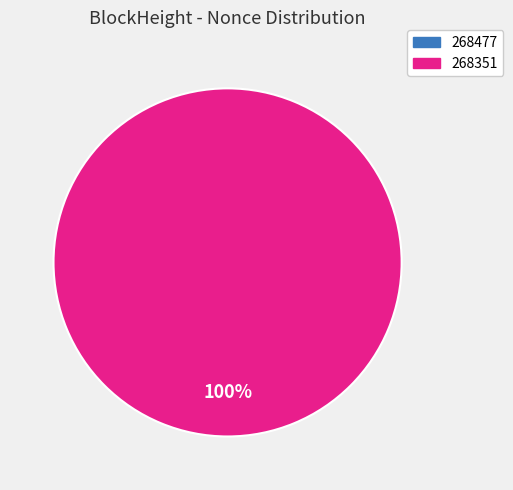

Rank the categories by value from lowest to highest.

268477, 268351